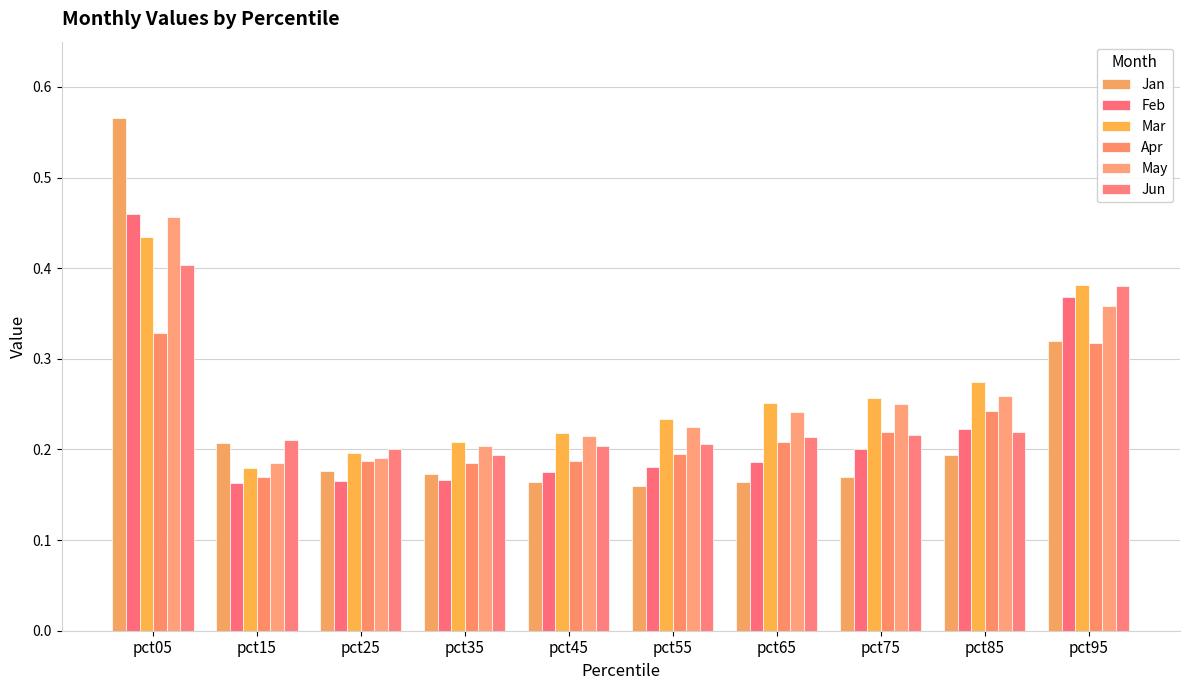

The May series shows 0.6 at pct05. True or false?

False